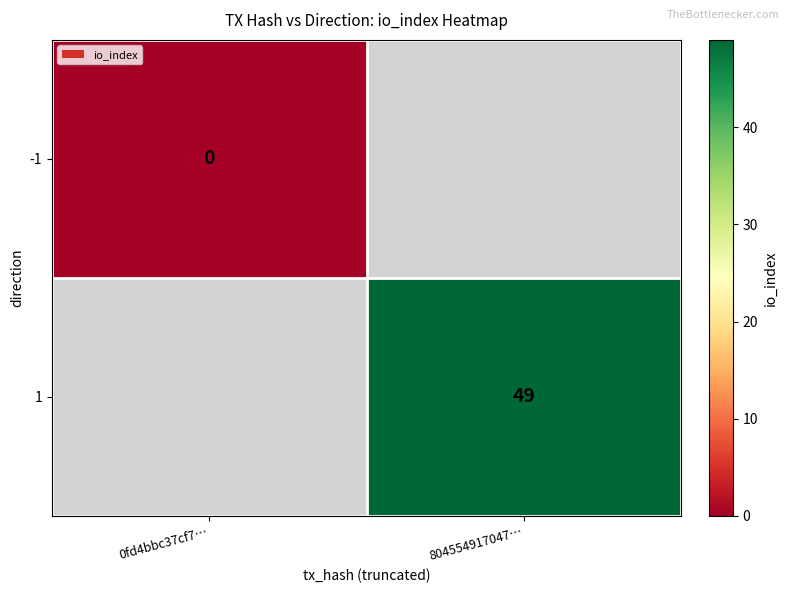

True or false: 1 has a value of 49 at 804554917047….

True